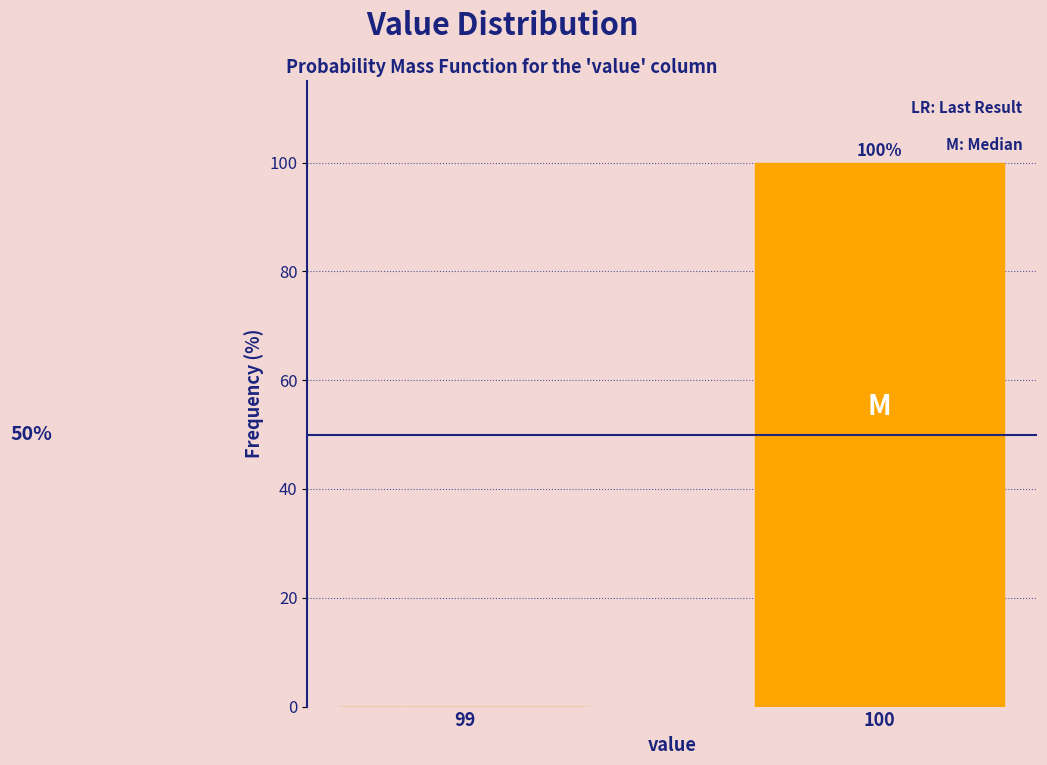

Reading left to right, transcribe all the data shown in this chart.

99=0	100=100